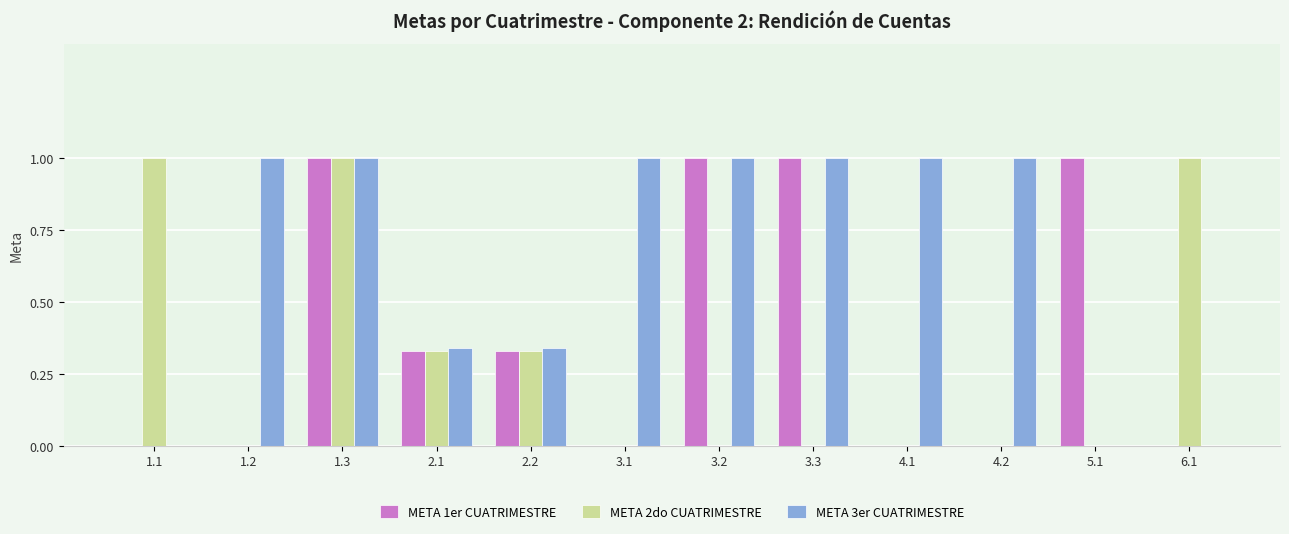

What is the greatest value displayed?

1.0